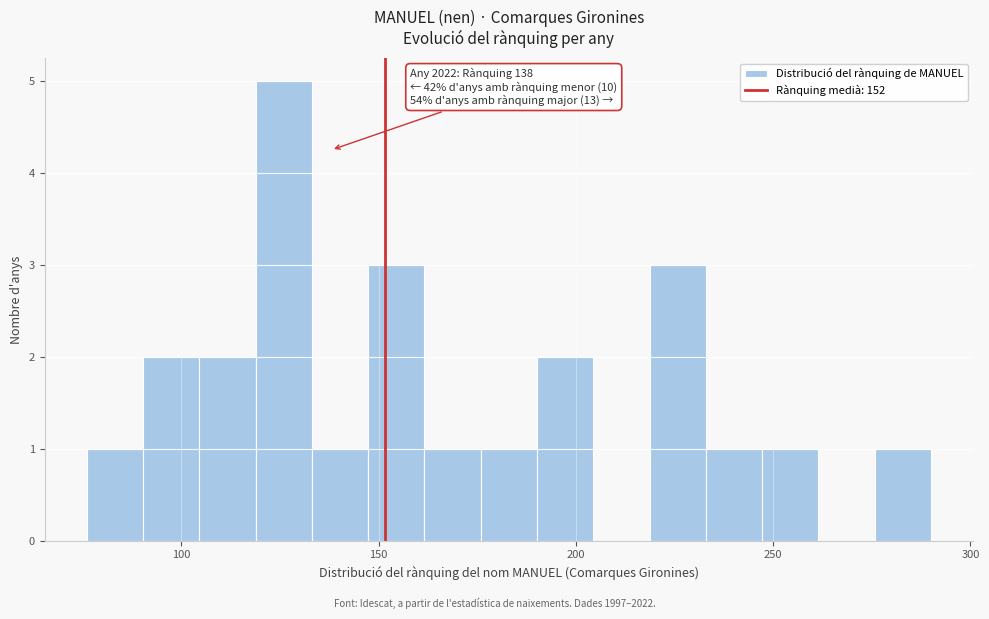

Read against the x-axis, roughly where is the centre of the tallest bar?

125